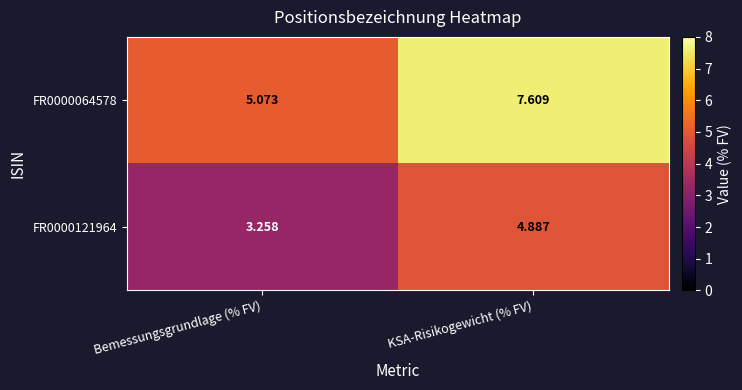

What is the total value across all series at KSA-Risikogewicht (% FV)?

12.5